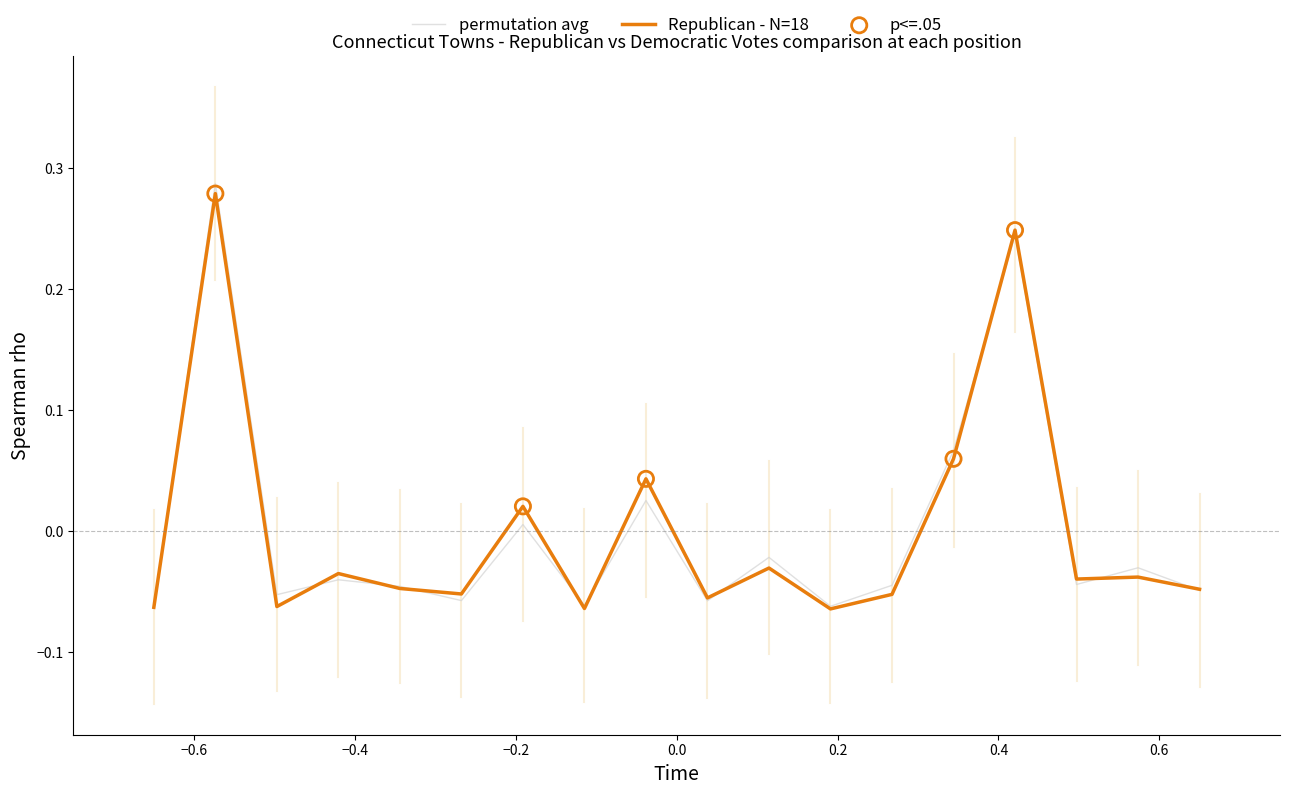

Which series has the largest range (max minus min)?

permutation avg